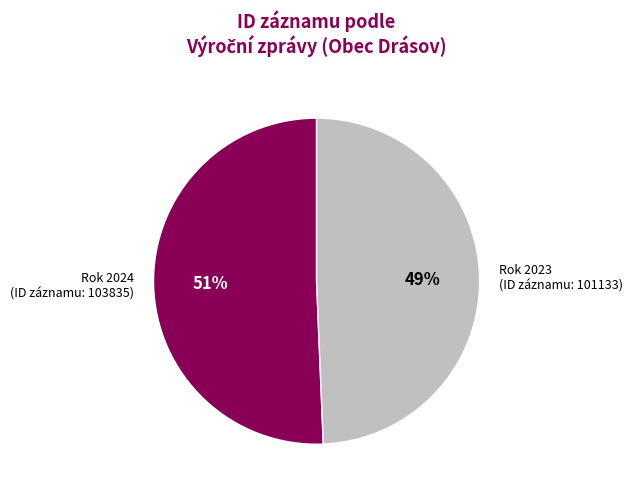

Does any single category account for the majority?

Yes